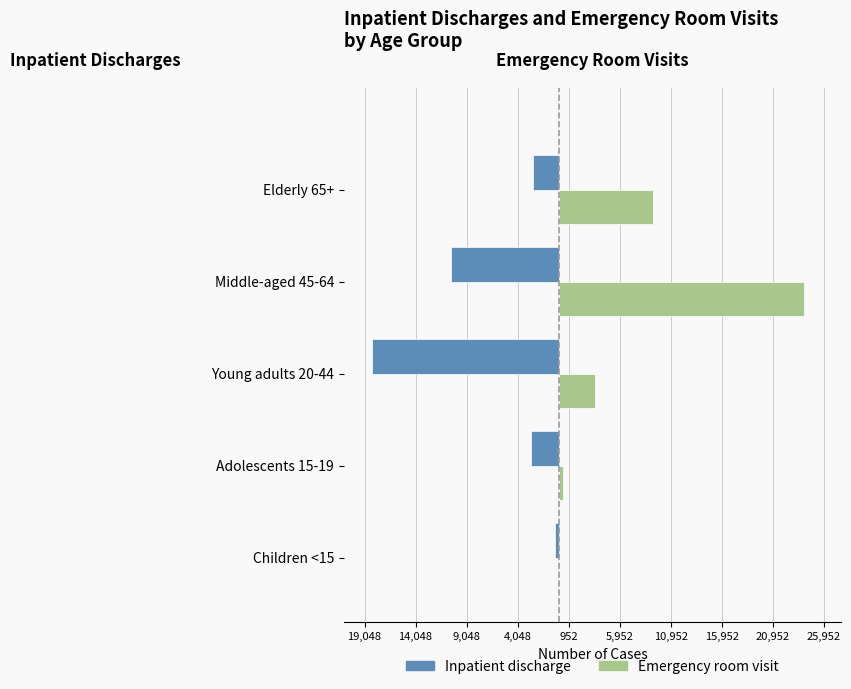

What is the sum of all Inpatient discharge values?

-34514